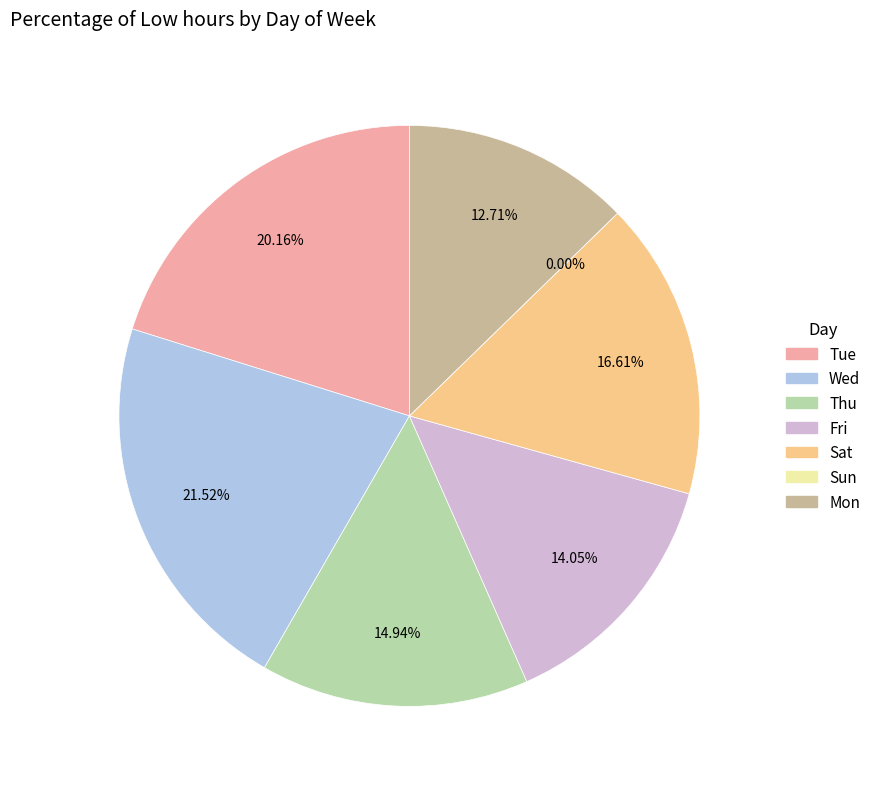

What is the ratio of the value at Mon to the value at Fri?

0.9